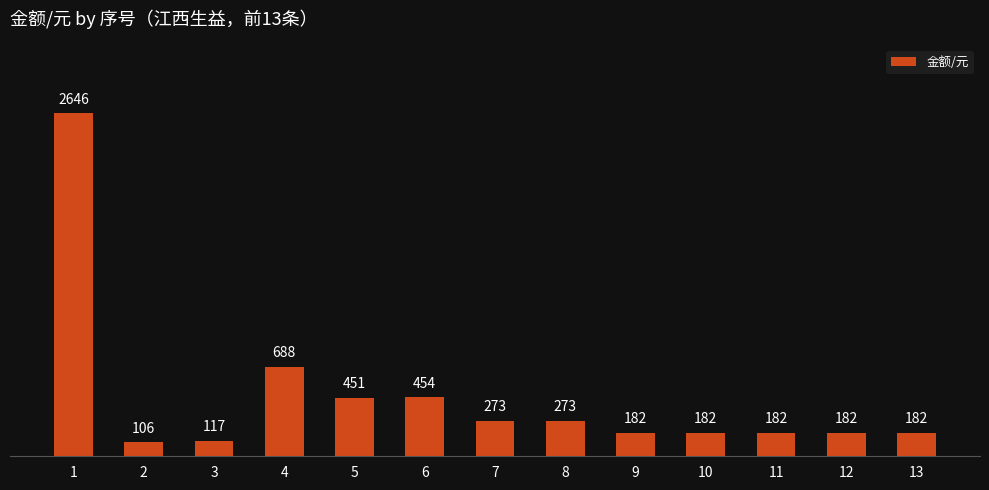

Where is the data nearest to the value 1376?

4